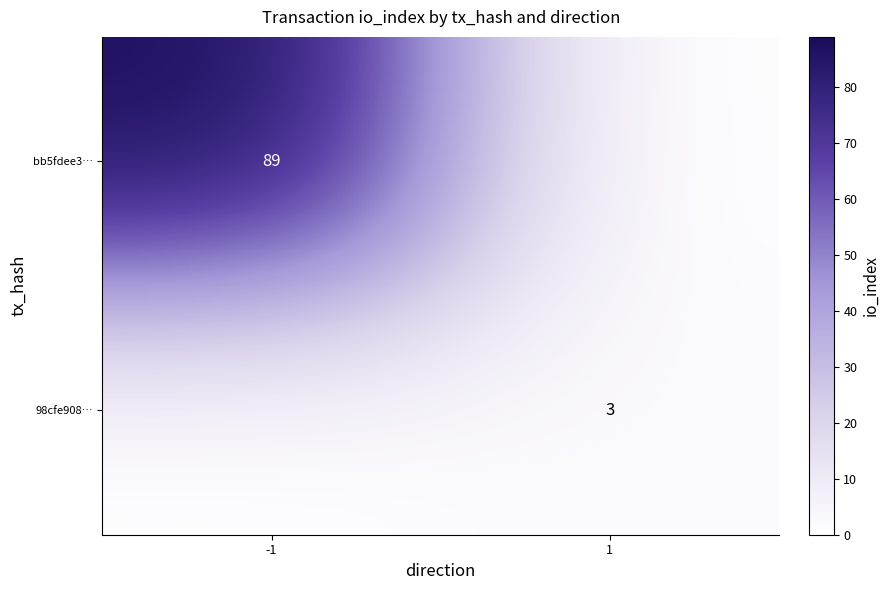

True or false: bb5fdee3… has a value of 89 at -1.

True